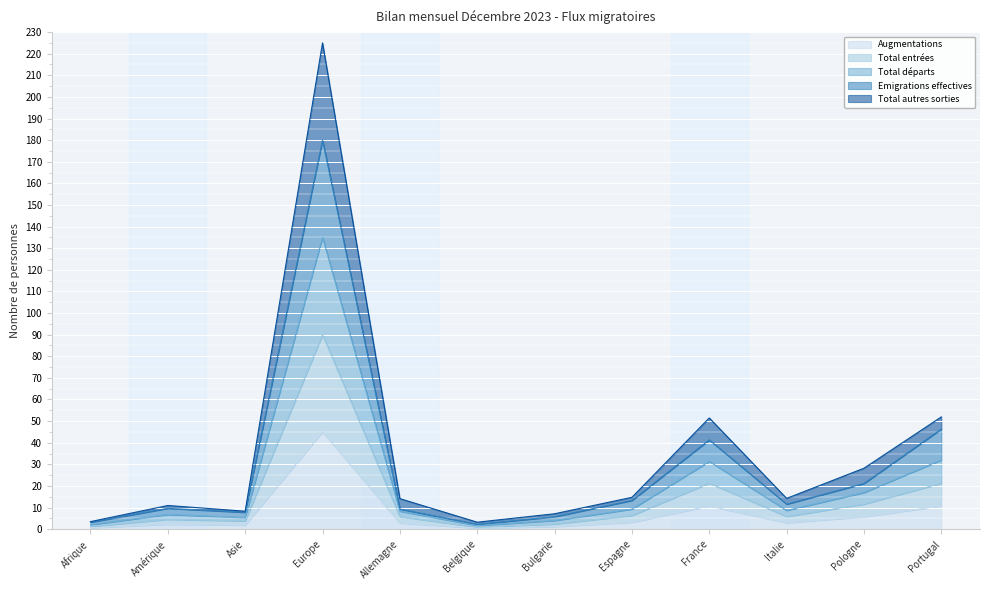

What is the highest value of the Total autres sorties series?

225.0